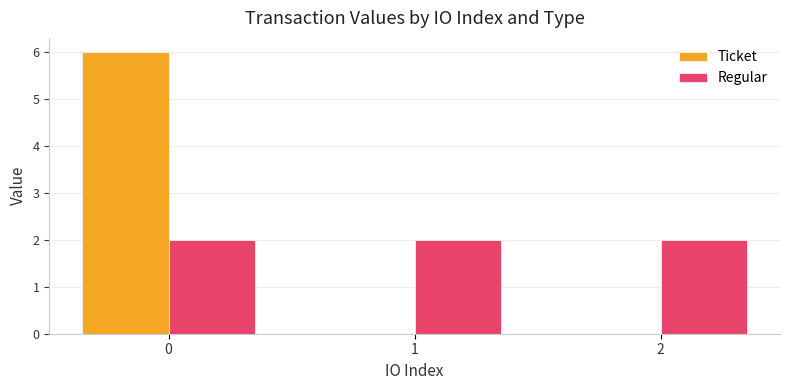

How many groups of bars are there?

3